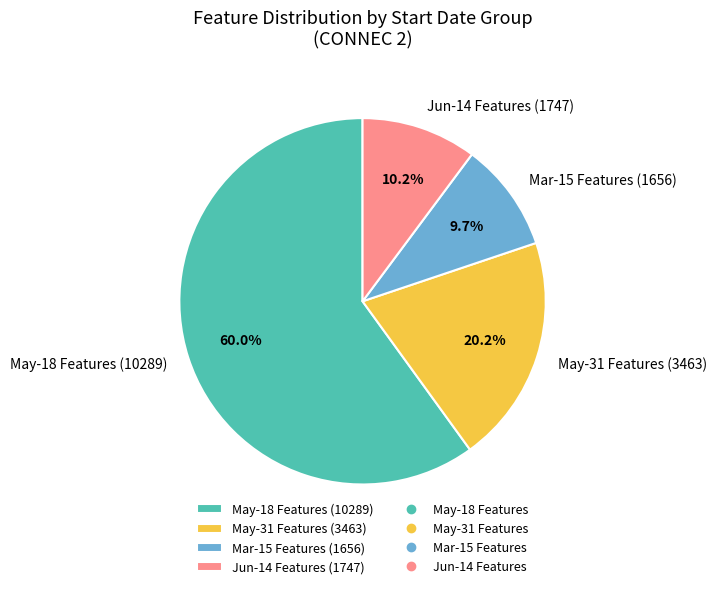

Which category has the smallest portion of the pie?

Mar-15 Features (1656)